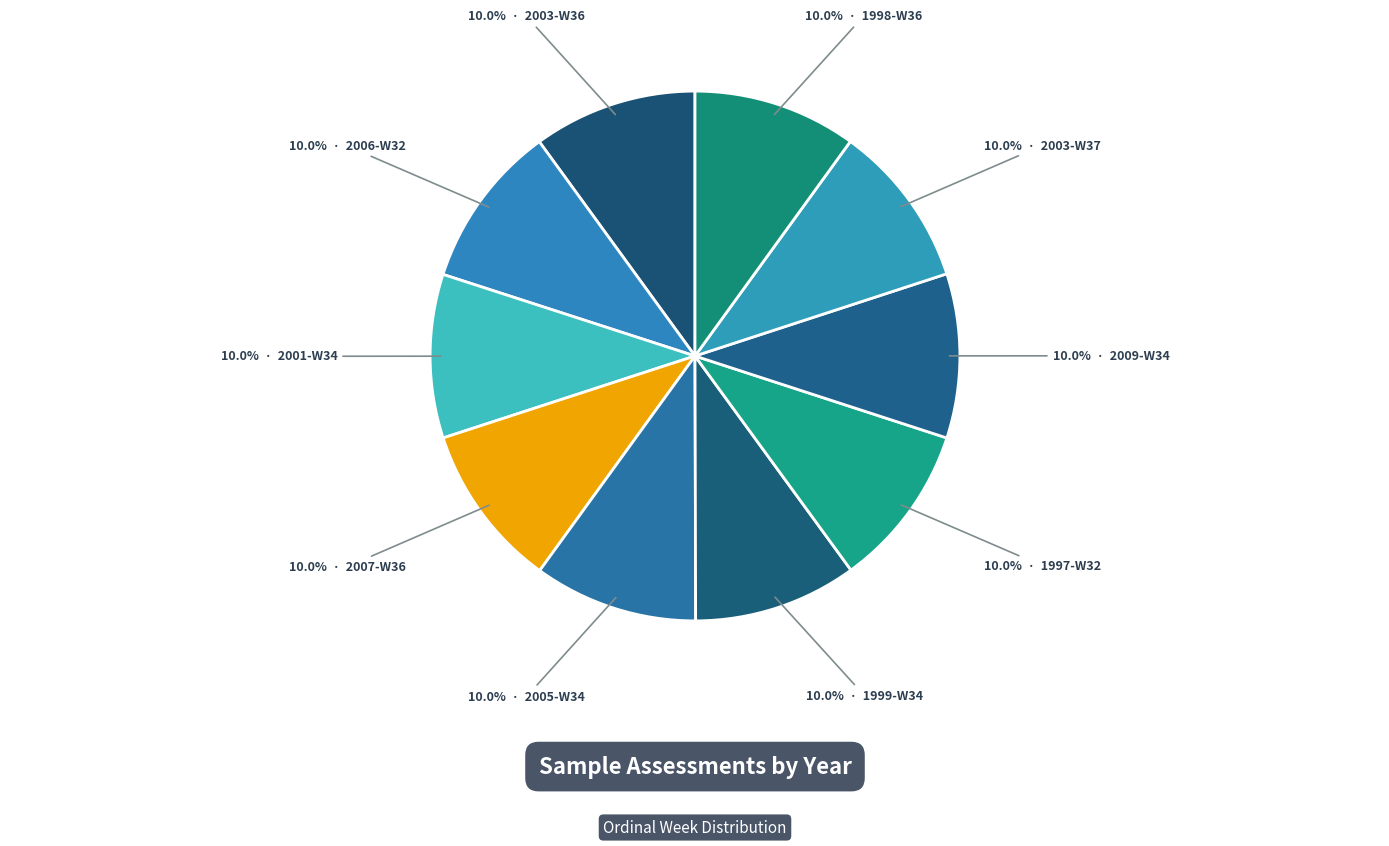

Count the number of slices in the pie.

10